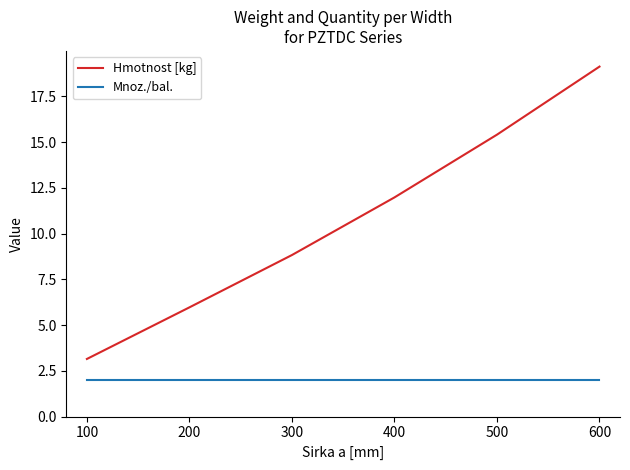

What value does the Hmotnost [kg] series have at 400?

12.0